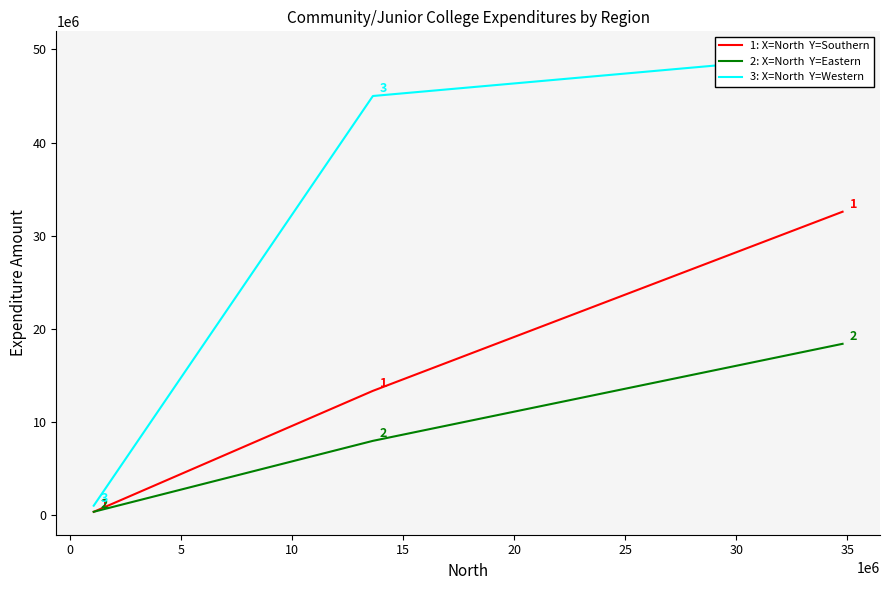

What is the difference between the maximum and second lowest values in the Eastern series?

10418543